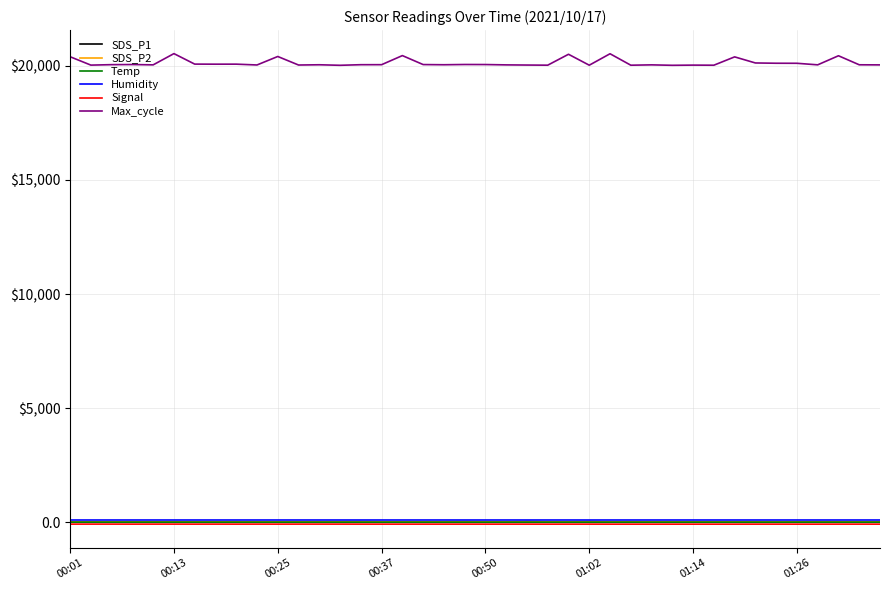

Is this an area chart (filled region under the line)?

No